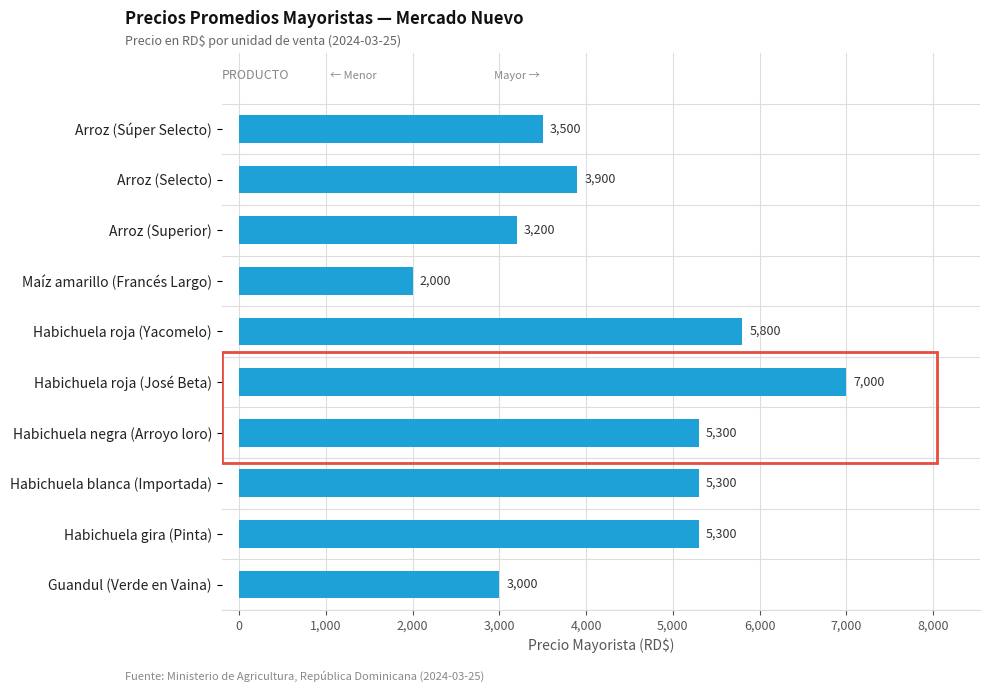

Between Arroz (Selecto) and Habichuela blanca (Importada), which is larger?

Habichuela blanca (Importada)